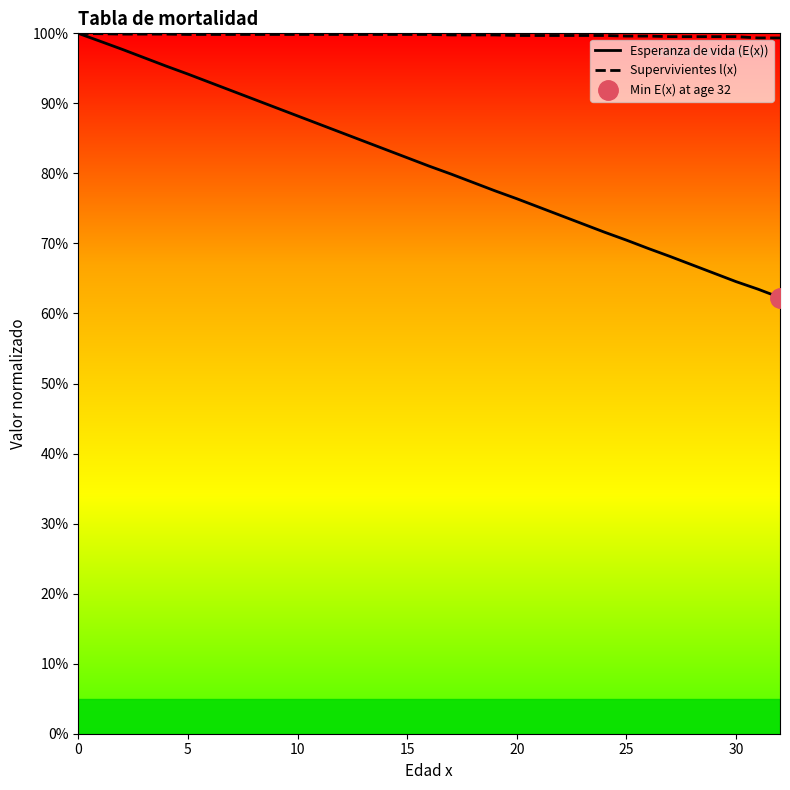

What is the value of the Esperanza de vida (E(x)) point at the 4th from the left?

1.0